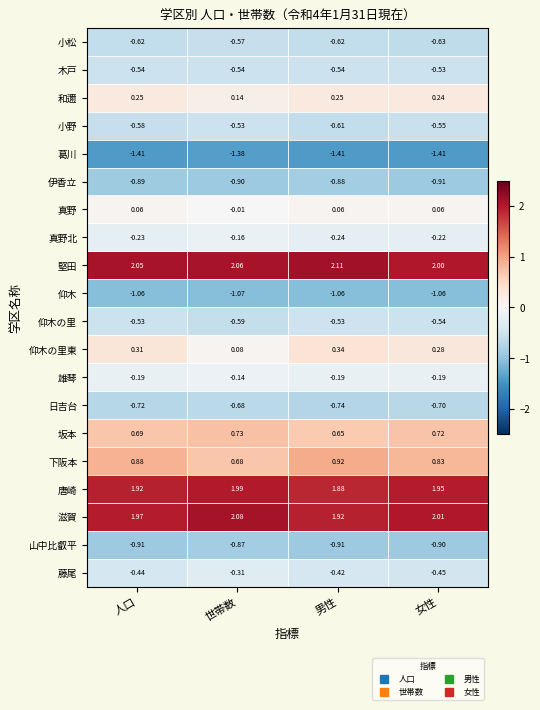

Which series has the largest total across all categories?

堅田